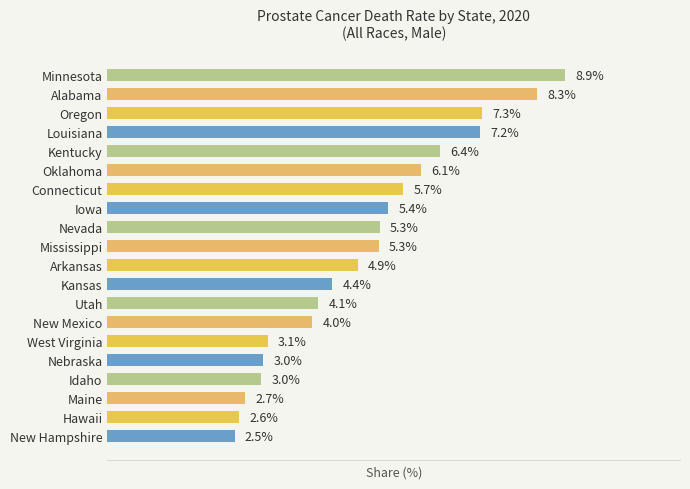

Which has a higher value, West Virginia or Hawaii?

West Virginia